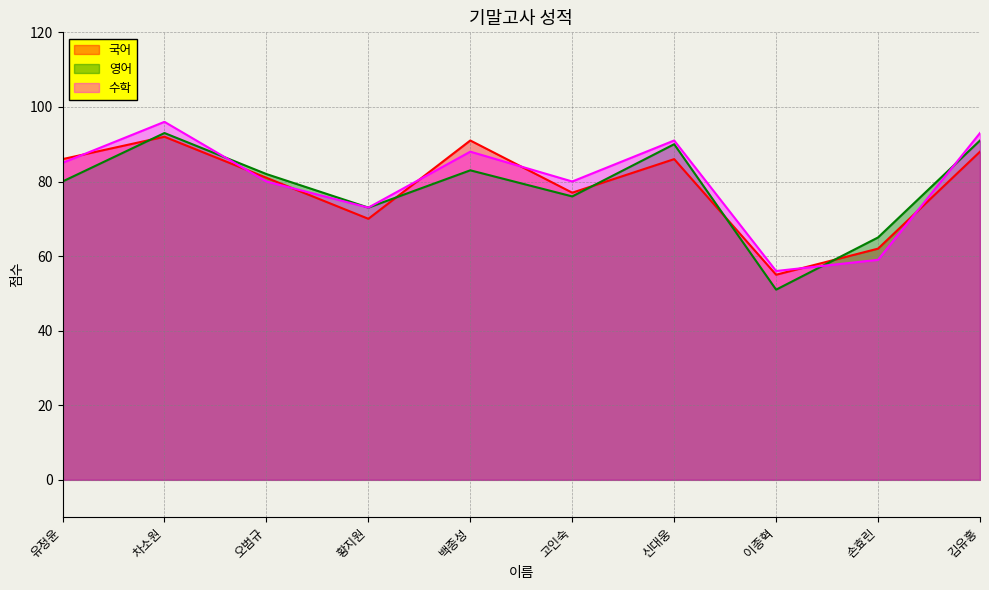

The value of 국어 at 오범규 is 81. True or false?

True